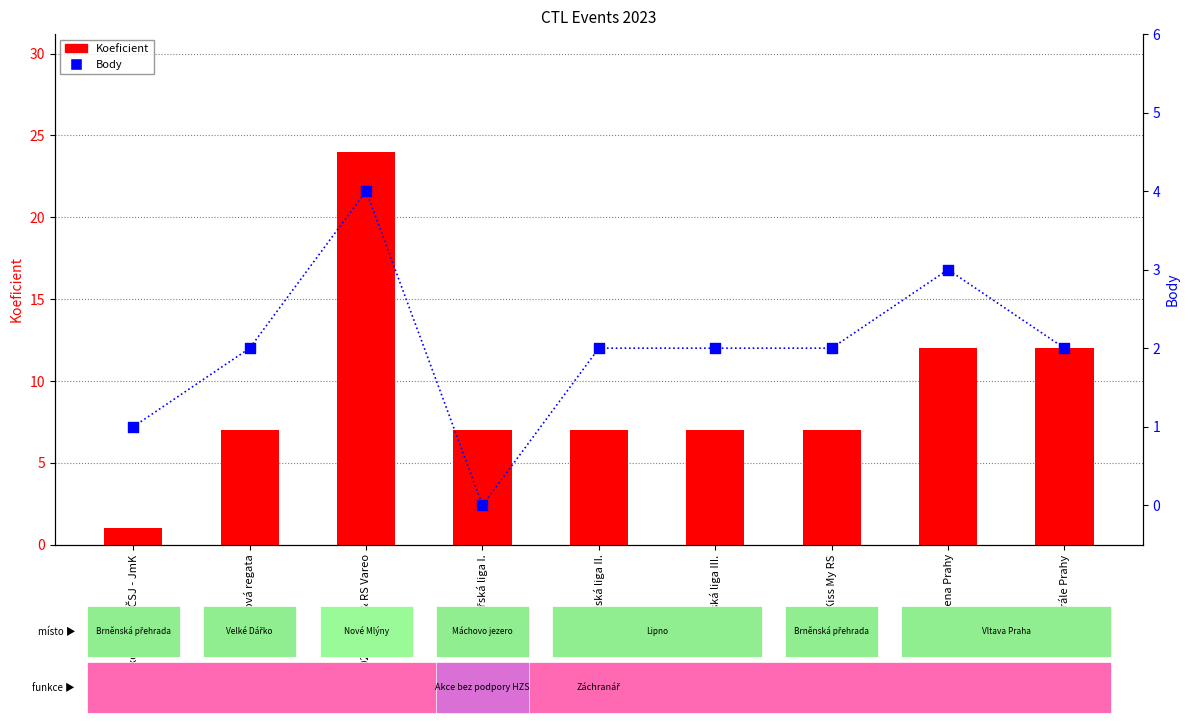

Which series contains the highest Y value?

Koeficient